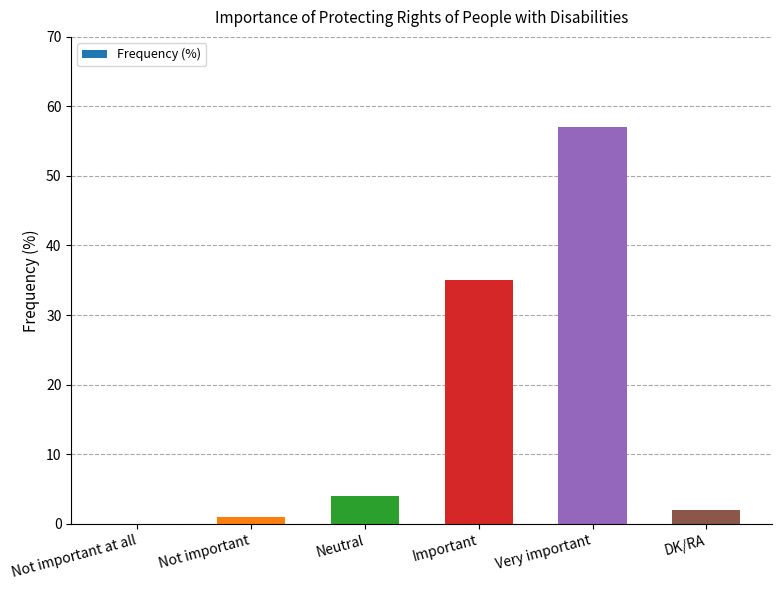

True or false: the data shows 57 at Very important.

True